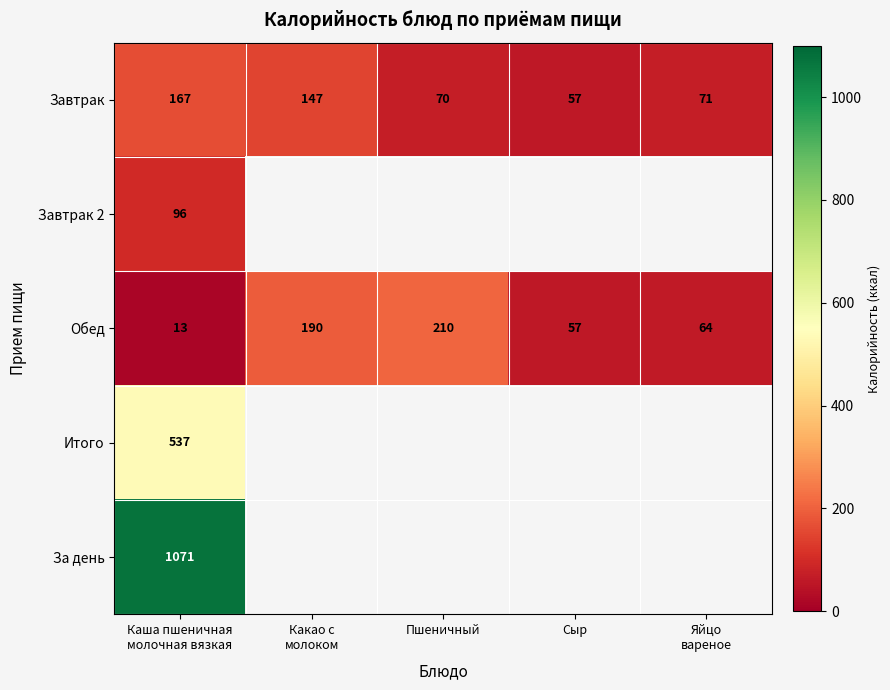

Which category has the lowest value across all series?

Каша пшеничная
молочная вязкая